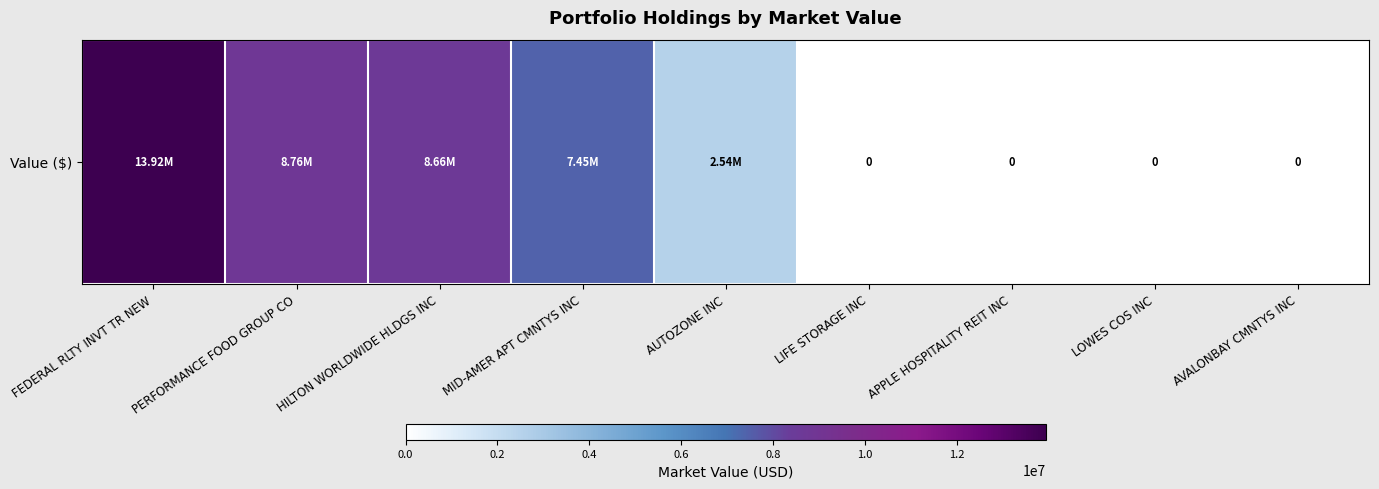

At which label is the value closest to 6962468?

MID-AMER APT CMNTYS INC